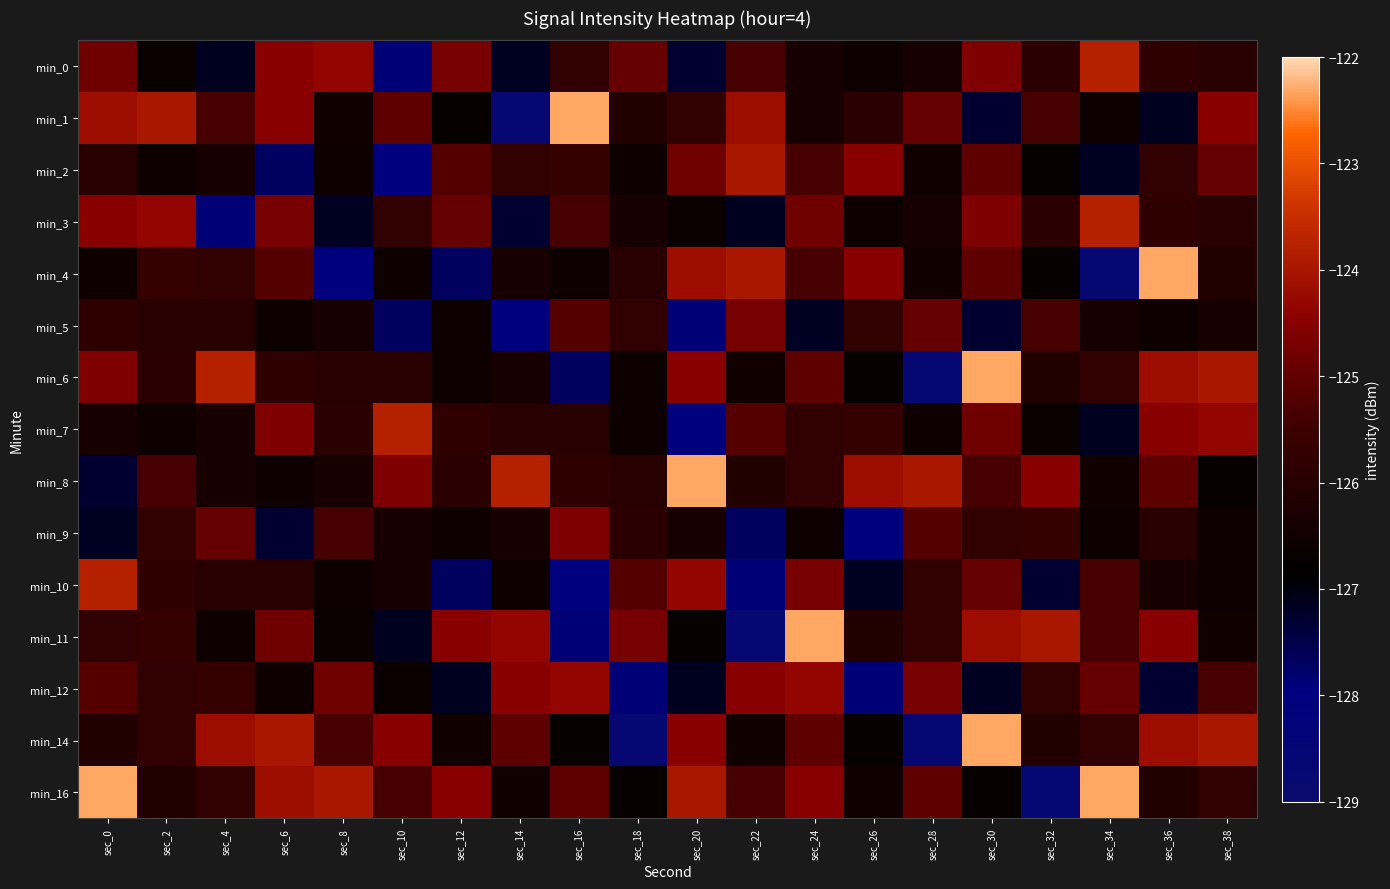

Reading left to right, extract all data points from this chart.

min_0: sec_0=-124.8	sec_2=-126.7	sec_4=-127.2	sec_6=-124.5	sec_8=-124.3	sec_10=-127.9	sec_12=-124.7	sec_14=-127.2	sec_16=-125.7	sec_18=-124.9	sec_20=-127.3	sec_22=-125.4	sec_24=-126.3	sec_26=-126.6	sec_28=-126.4	sec_30=-124.6	sec_32=-125.9	sec_34=-123.8	sec_36=-125.8	sec_38=-126.0
min_1: sec_0=-124.2	sec_2=-124.0	sec_4=-125.4	sec_6=-124.5	sec_8=-126.5	sec_10=-125.0	sec_12=-126.7	sec_14=-128.7	sec_16=-122.3	sec_18=-126.1	sec_20=-125.7	sec_22=-124.2	sec_24=-126.3	sec_26=-125.9	sec_28=-124.9	sec_30=-127.3	sec_32=-125.4	sec_34=-126.6	sec_36=-127.2	sec_38=-124.5
min_2: sec_0=-126.0	sec_2=-126.6	sec_4=-126.3	sec_6=-127.7	sec_8=-126.6	sec_10=-128.0	sec_12=-125.2	sec_14=-125.7	sec_16=-125.7	sec_18=-126.6	sec_20=-124.8	sec_22=-124.0	sec_24=-125.4	sec_26=-124.5	sec_28=-126.5	sec_30=-125.0	sec_32=-126.7	sec_34=-127.2	sec_36=-125.7	sec_38=-124.9
min_3: sec_0=-124.5	sec_2=-124.3	sec_4=-127.9	sec_6=-124.7	sec_8=-127.2	sec_10=-125.7	sec_12=-124.9	sec_14=-127.3	sec_16=-125.4	sec_18=-126.3	sec_20=-126.7	sec_22=-127.2	sec_24=-124.8	sec_26=-126.6	sec_28=-126.4	sec_30=-124.6	sec_32=-125.9	sec_34=-123.8	sec_36=-125.8	sec_38=-126.0
min_4: sec_0=-126.6	sec_2=-125.7	sec_4=-125.7	sec_6=-125.2	sec_8=-128.0	sec_10=-126.6	sec_12=-127.7	sec_14=-126.3	sec_16=-126.6	sec_18=-126.0	sec_20=-124.2	sec_22=-124.0	sec_24=-125.4	sec_26=-124.5	sec_28=-126.5	sec_30=-125.0	sec_32=-126.7	sec_34=-128.7	sec_36=-122.3	sec_38=-126.1
min_5: sec_0=-125.8	sec_2=-126.0	sec_4=-126.0	sec_6=-126.6	sec_8=-126.3	sec_10=-127.7	sec_12=-126.6	sec_14=-128.0	sec_16=-125.2	sec_18=-125.7	sec_20=-127.9	sec_22=-124.7	sec_24=-127.2	sec_26=-125.7	sec_28=-124.9	sec_30=-127.3	sec_32=-125.4	sec_34=-126.3	sec_36=-126.6	sec_38=-126.4
min_6: sec_0=-124.6	sec_2=-125.9	sec_4=-123.8	sec_6=-125.8	sec_8=-126.0	sec_10=-126.0	sec_12=-126.6	sec_14=-126.3	sec_16=-127.7	sec_18=-126.6	sec_20=-124.5	sec_22=-126.5	sec_24=-125.0	sec_26=-126.7	sec_28=-128.7	sec_30=-122.3	sec_32=-126.1	sec_34=-125.7	sec_36=-124.2	sec_38=-124.0
min_7: sec_0=-126.3	sec_2=-126.6	sec_4=-126.4	sec_6=-124.6	sec_8=-125.9	sec_10=-123.8	sec_12=-125.8	sec_14=-126.0	sec_16=-126.0	sec_18=-126.6	sec_20=-128.0	sec_22=-125.2	sec_24=-125.7	sec_26=-125.7	sec_28=-126.6	sec_30=-124.8	sec_32=-126.7	sec_34=-127.2	sec_36=-124.5	sec_38=-124.3
min_8: sec_0=-127.3	sec_2=-125.4	sec_4=-126.3	sec_6=-126.6	sec_8=-126.4	sec_10=-124.6	sec_12=-125.9	sec_14=-123.8	sec_16=-125.8	sec_18=-126.0	sec_20=-122.3	sec_22=-126.1	sec_24=-125.7	sec_26=-124.2	sec_28=-124.0	sec_30=-125.4	sec_32=-124.5	sec_34=-126.5	sec_36=-125.0	sec_38=-126.7
min_9: sec_0=-127.2	sec_2=-125.7	sec_4=-124.9	sec_6=-127.3	sec_8=-125.4	sec_10=-126.3	sec_12=-126.6	sec_14=-126.4	sec_16=-124.6	sec_18=-125.9	sec_20=-126.3	sec_22=-127.7	sec_24=-126.6	sec_26=-128.0	sec_28=-125.2	sec_30=-125.7	sec_32=-125.7	sec_34=-126.6	sec_36=-126.0	sec_38=-126.6
min_10: sec_0=-123.8	sec_2=-125.8	sec_4=-126.0	sec_6=-126.0	sec_8=-126.6	sec_10=-126.3	sec_12=-127.7	sec_14=-126.6	sec_16=-128.0	sec_18=-125.2	sec_20=-124.3	sec_22=-127.9	sec_24=-124.7	sec_26=-127.2	sec_28=-125.7	sec_30=-124.9	sec_32=-127.3	sec_34=-125.4	sec_36=-126.3	sec_38=-126.6
min_11: sec_0=-125.7	sec_2=-125.7	sec_4=-126.6	sec_6=-124.8	sec_8=-126.7	sec_10=-127.2	sec_12=-124.5	sec_14=-124.3	sec_16=-127.9	sec_18=-124.7	sec_20=-126.7	sec_22=-128.7	sec_24=-122.3	sec_26=-126.1	sec_28=-125.7	sec_30=-124.2	sec_32=-124.0	sec_34=-125.4	sec_36=-124.5	sec_38=-126.5
min_12: sec_0=-125.2	sec_2=-125.7	sec_4=-125.7	sec_6=-126.6	sec_8=-124.8	sec_10=-126.7	sec_12=-127.2	sec_14=-124.5	sec_16=-124.3	sec_18=-127.9	sec_20=-127.2	sec_22=-124.5	sec_24=-124.3	sec_26=-127.9	sec_28=-124.7	sec_30=-127.2	sec_32=-125.7	sec_34=-124.9	sec_36=-127.3	sec_38=-125.4
min_14: sec_0=-126.1	sec_2=-125.7	sec_4=-124.2	sec_6=-124.0	sec_8=-125.4	sec_10=-124.5	sec_12=-126.5	sec_14=-125.0	sec_16=-126.7	sec_18=-128.7	sec_20=-124.5	sec_22=-126.5	sec_24=-125.0	sec_26=-126.7	sec_28=-128.7	sec_30=-122.3	sec_32=-126.1	sec_34=-125.7	sec_36=-124.2	sec_38=-124.0
min_16: sec_0=-122.3	sec_2=-126.1	sec_4=-125.7	sec_6=-124.2	sec_8=-124.0	sec_10=-125.4	sec_12=-124.5	sec_14=-126.5	sec_16=-125.0	sec_18=-126.7	sec_20=-124.0	sec_22=-125.4	sec_24=-124.5	sec_26=-126.5	sec_28=-125.0	sec_30=-126.7	sec_32=-128.7	sec_34=-122.3	sec_36=-126.1	sec_38=-125.7